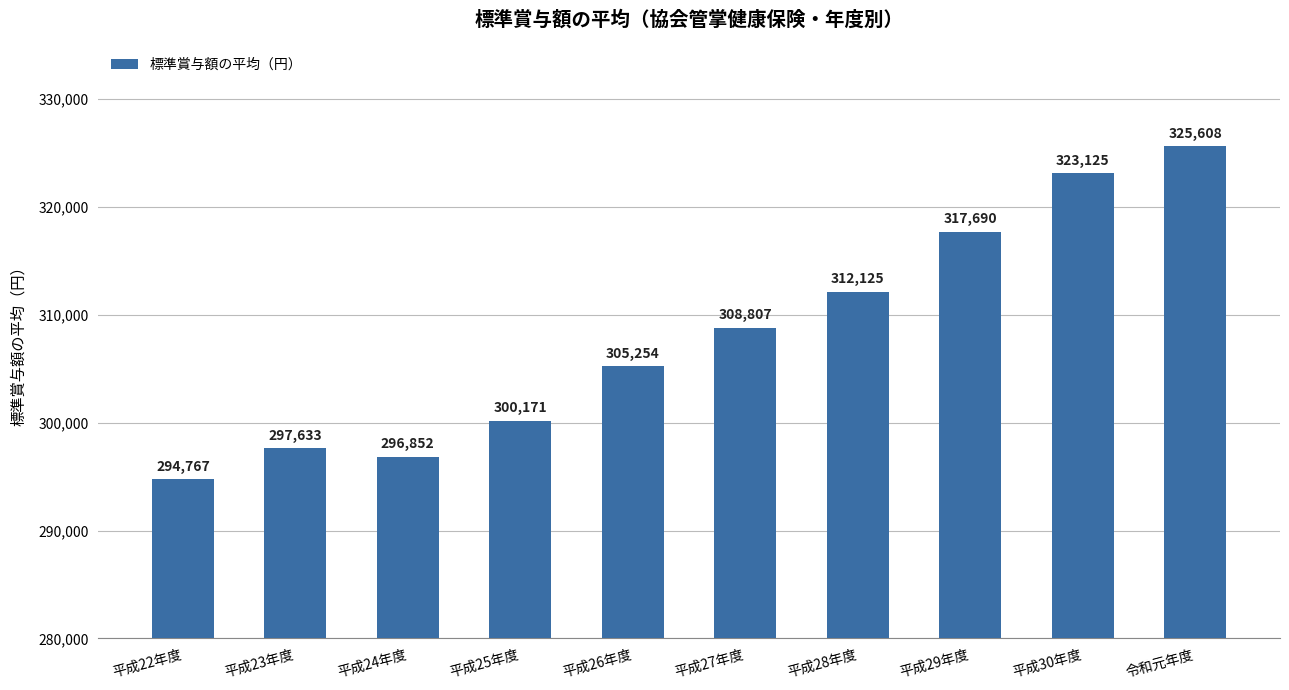

What is the smallest value displayed?

294767